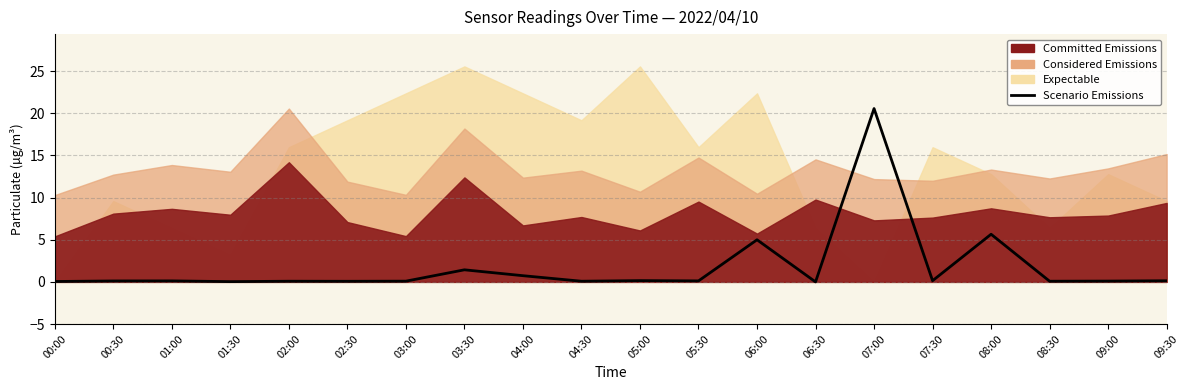

Which has a higher value, 04:30 or 03:30?

03:30